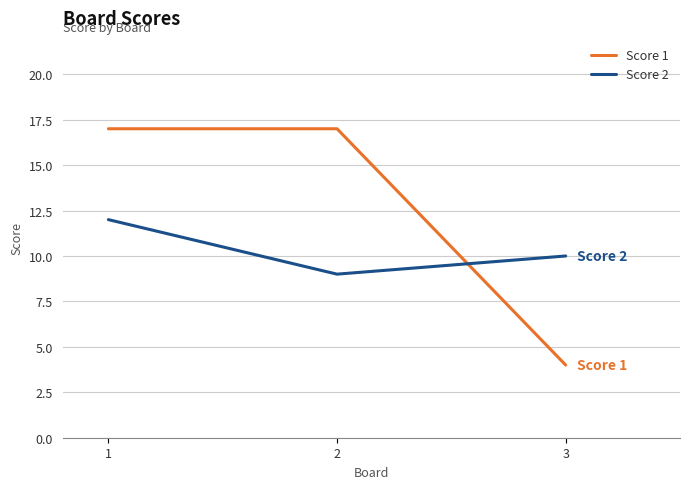

At which category does the chart reach its minimum across all series?

3